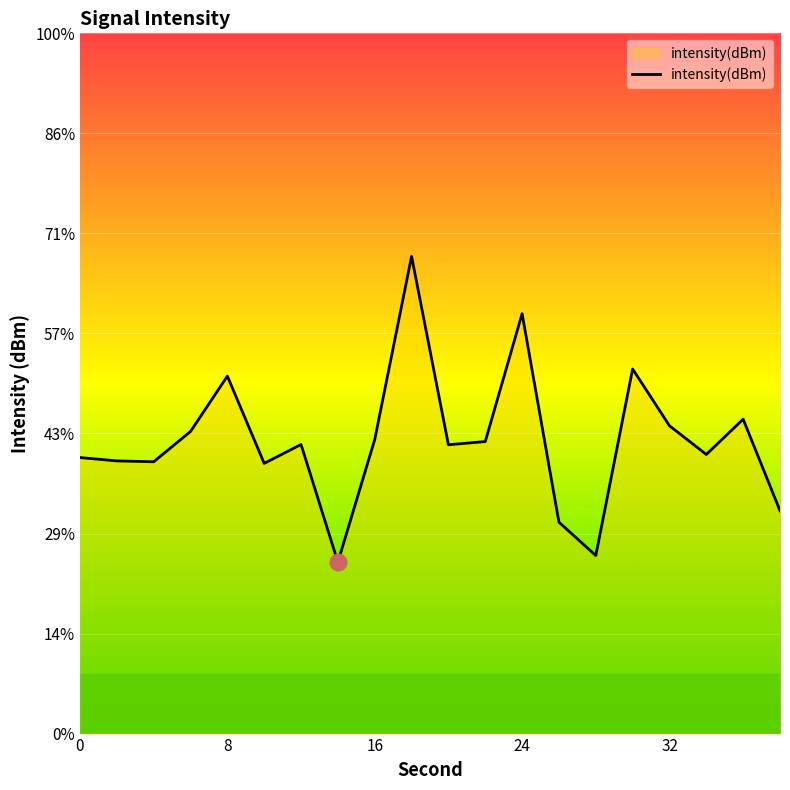

Does the chart display data point markers on the line(s)?

No